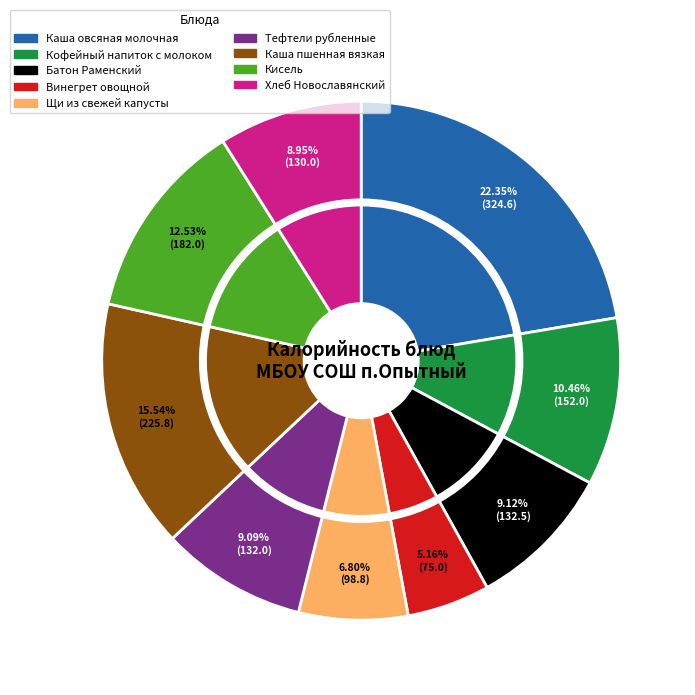

Which slice is the largest?

Каша овсяная молочная